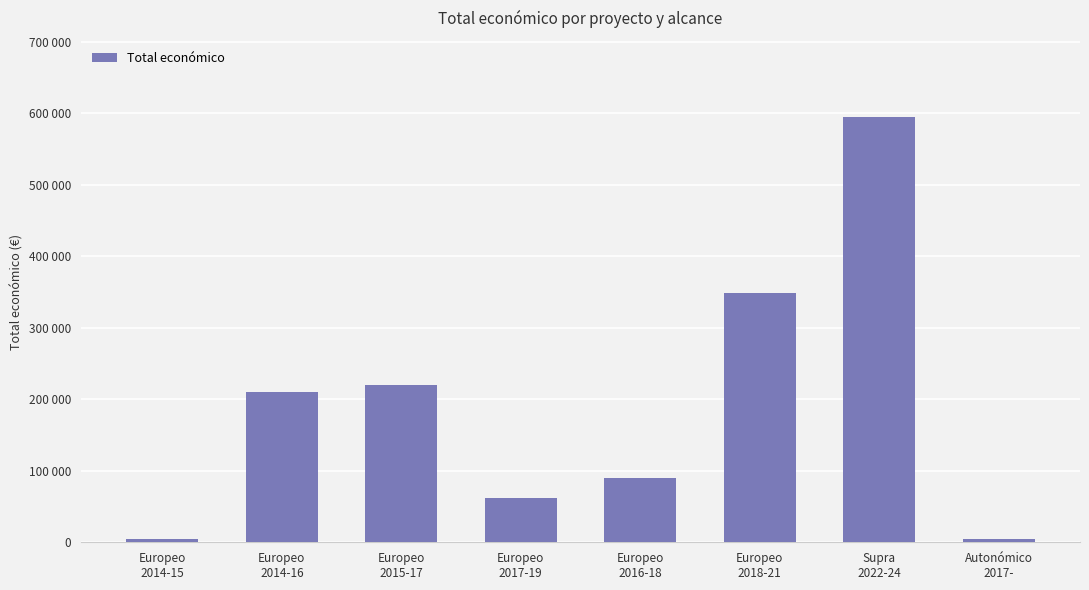

Between Europeo
2018-21 and Autonómico
2017-, which is larger?

Europeo
2018-21